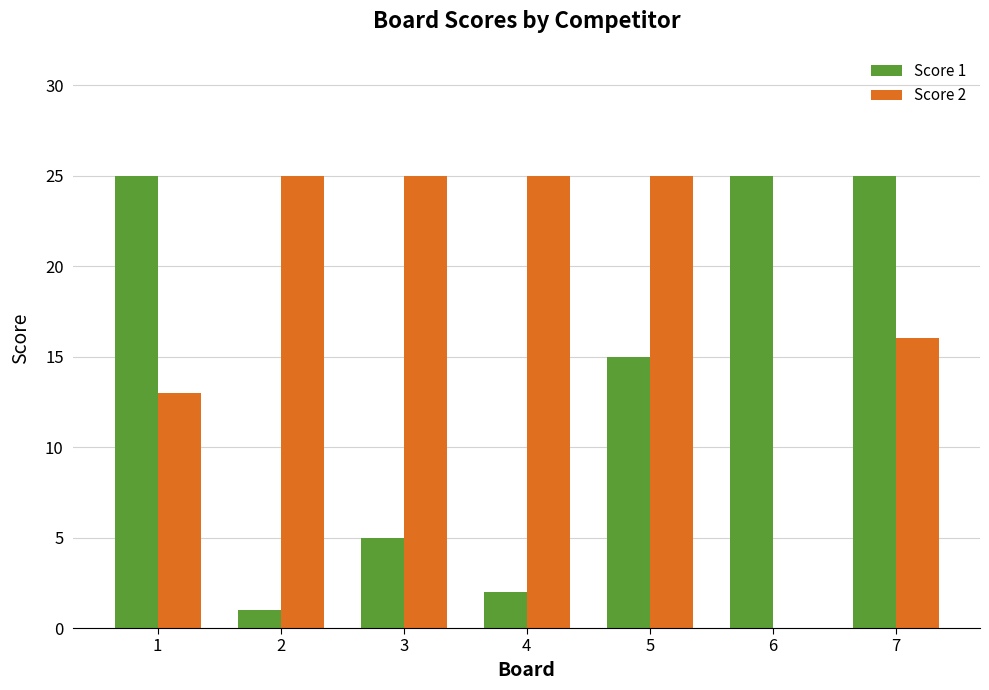

Reading right to left, list all the values displayed in this chart.

Score 1: 25	25	15	2	5	1	25
Score 2: 16	0	25	25	25	25	13